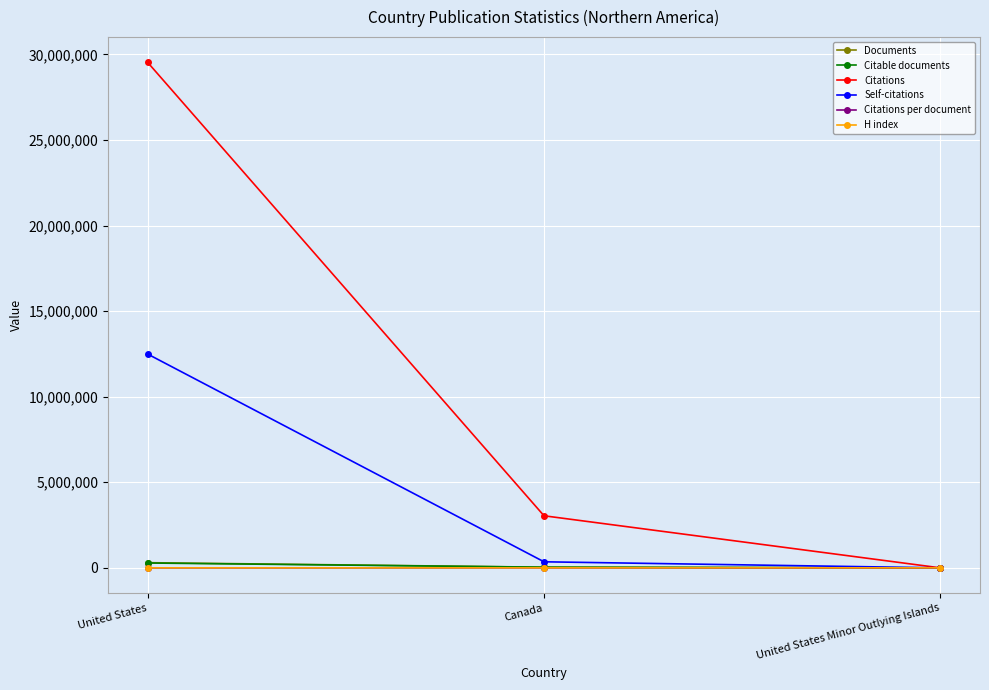

What is the sum of the H index values at Canada and United States?

2351.0